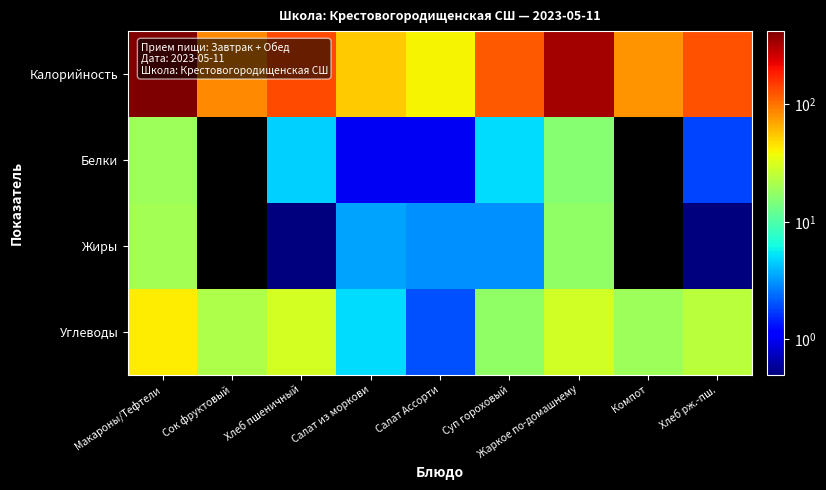

How many categories are shown in the chart?

9